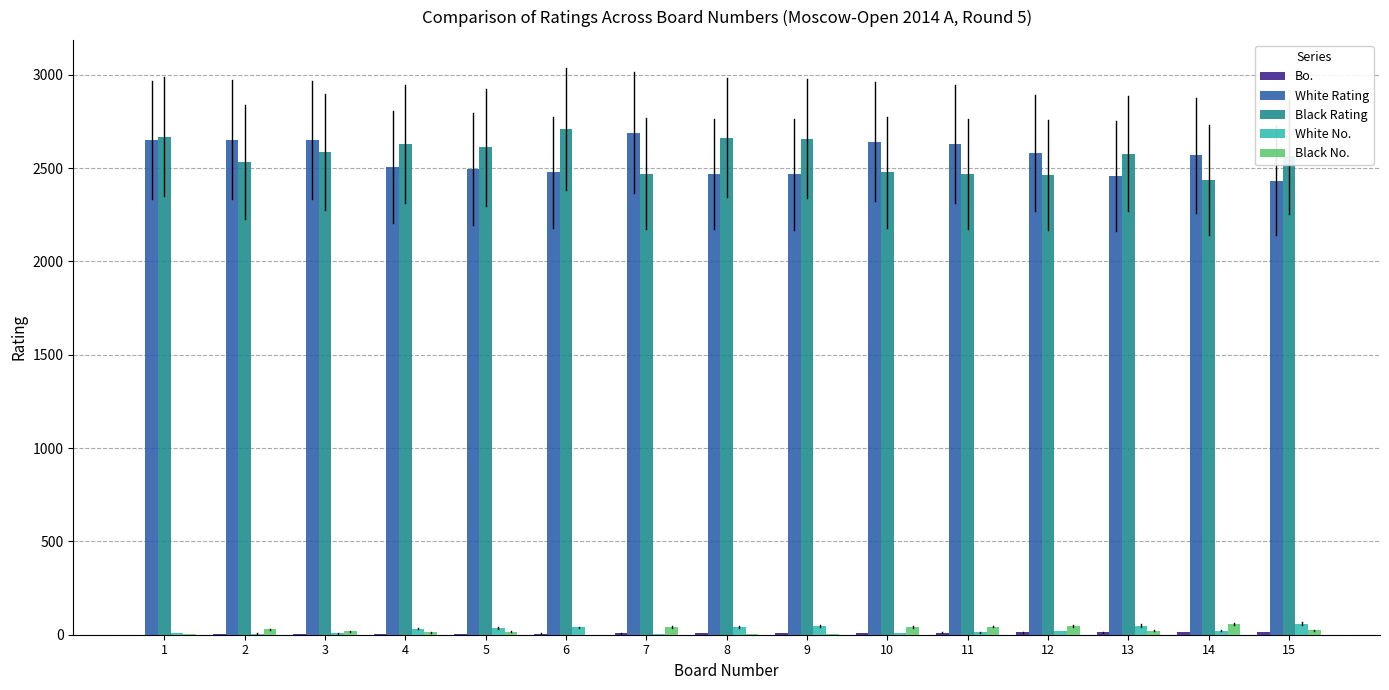

Is the value of Black No. at 6 greater than the value of Black Rating at 15?

No